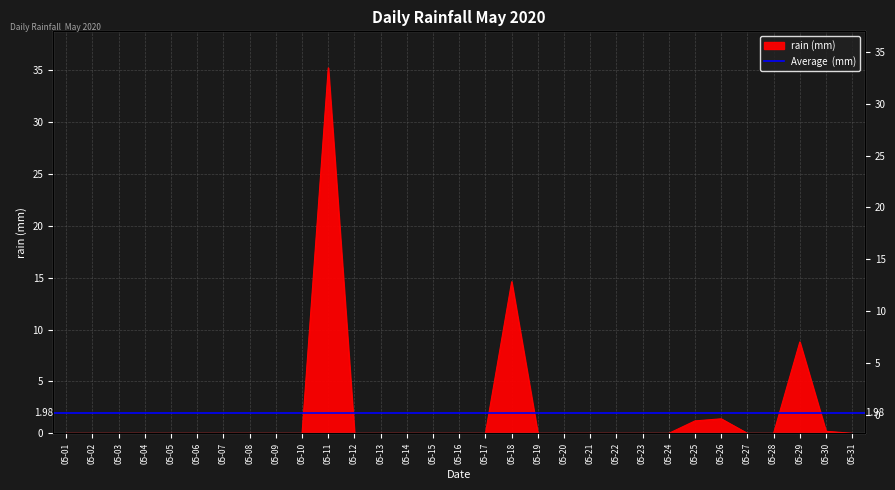

Where is the first local maximum?

05-11